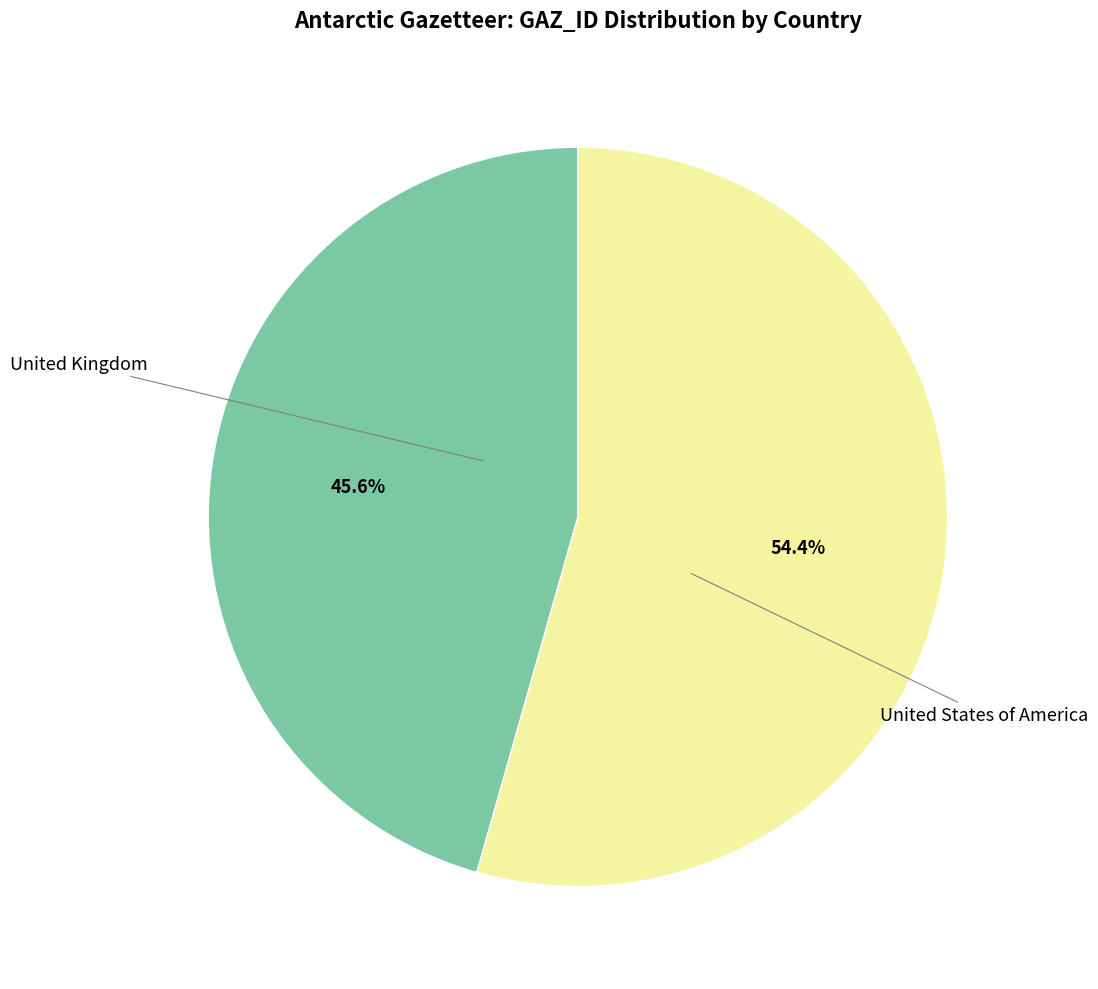

Is there a majority slice in this chart?

Yes